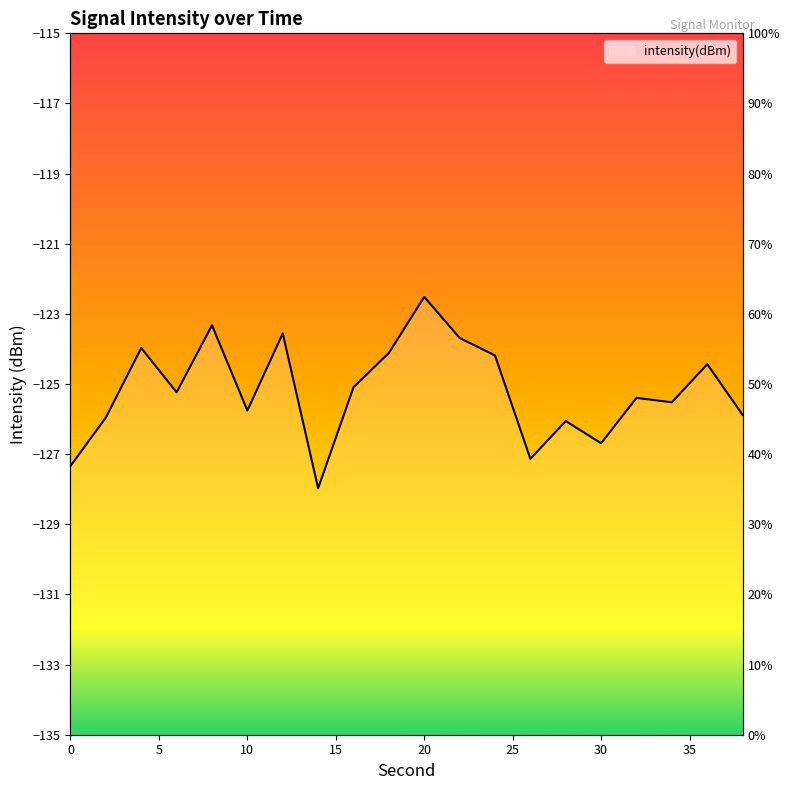

Does the chart display data point markers on the line(s)?

No